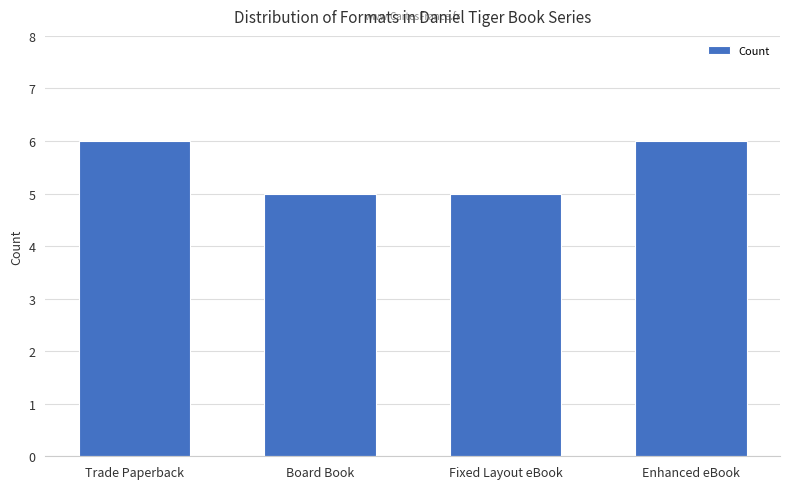

How many bars are there in total?

4